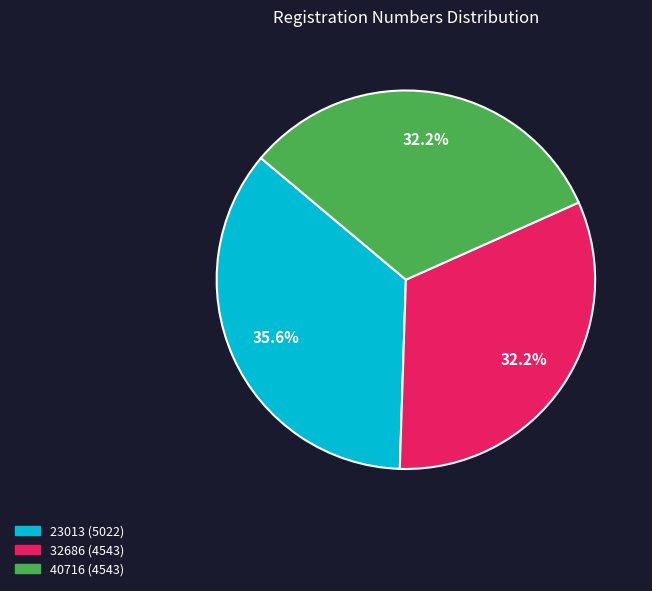

Which has a higher value, 32686 or 23013?

23013